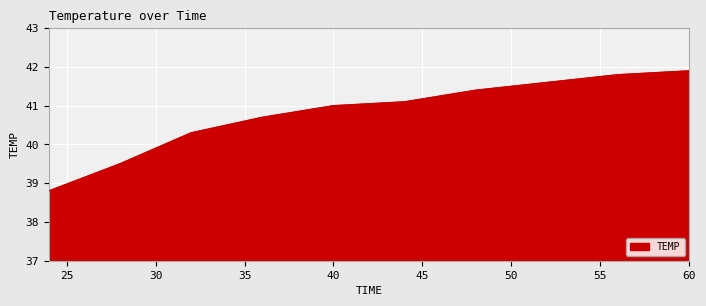

What is the minimum value shown in the chart?

38.8